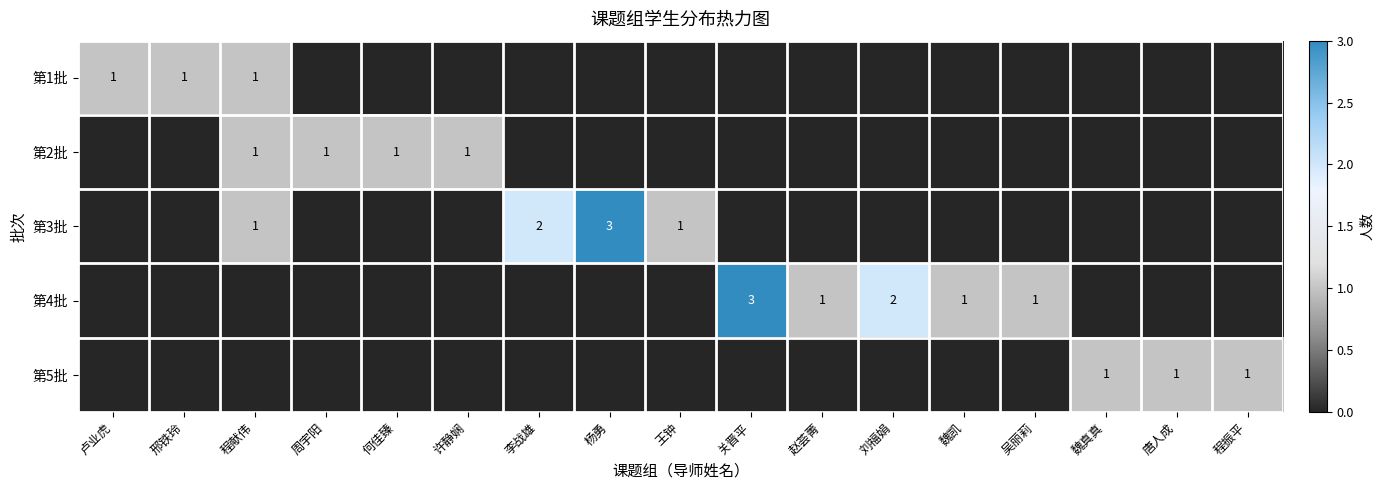

Is it true that 第3批 equals 0 at 程献伟?

False